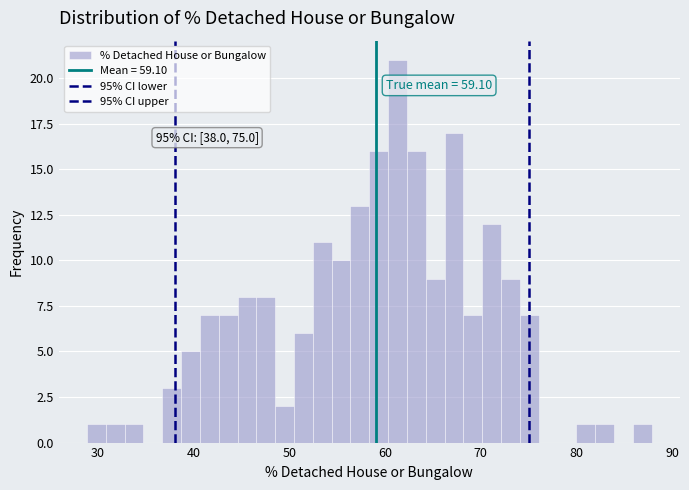

Around what value on the x-axis is the tallest bar? Give the approximate position of its centre, as read against the axis.

61